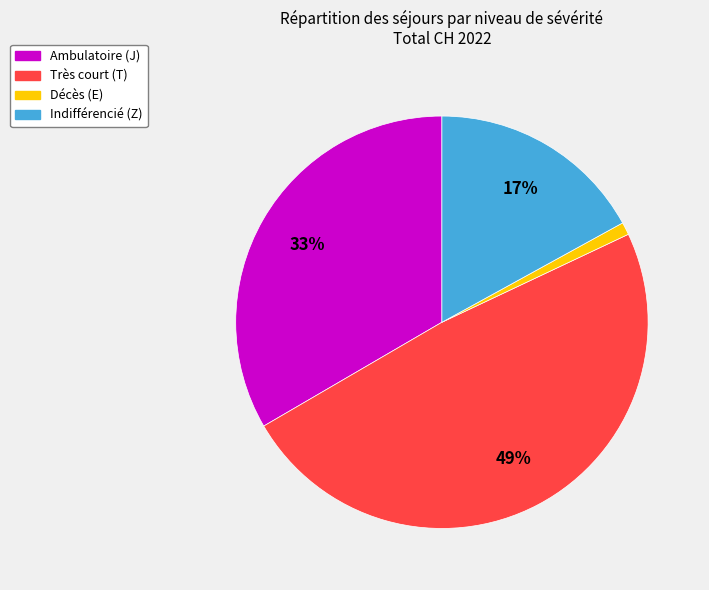

Approximately how many times larger is the value at Indifférencié (Z) compared to Très court (T)?

0.3